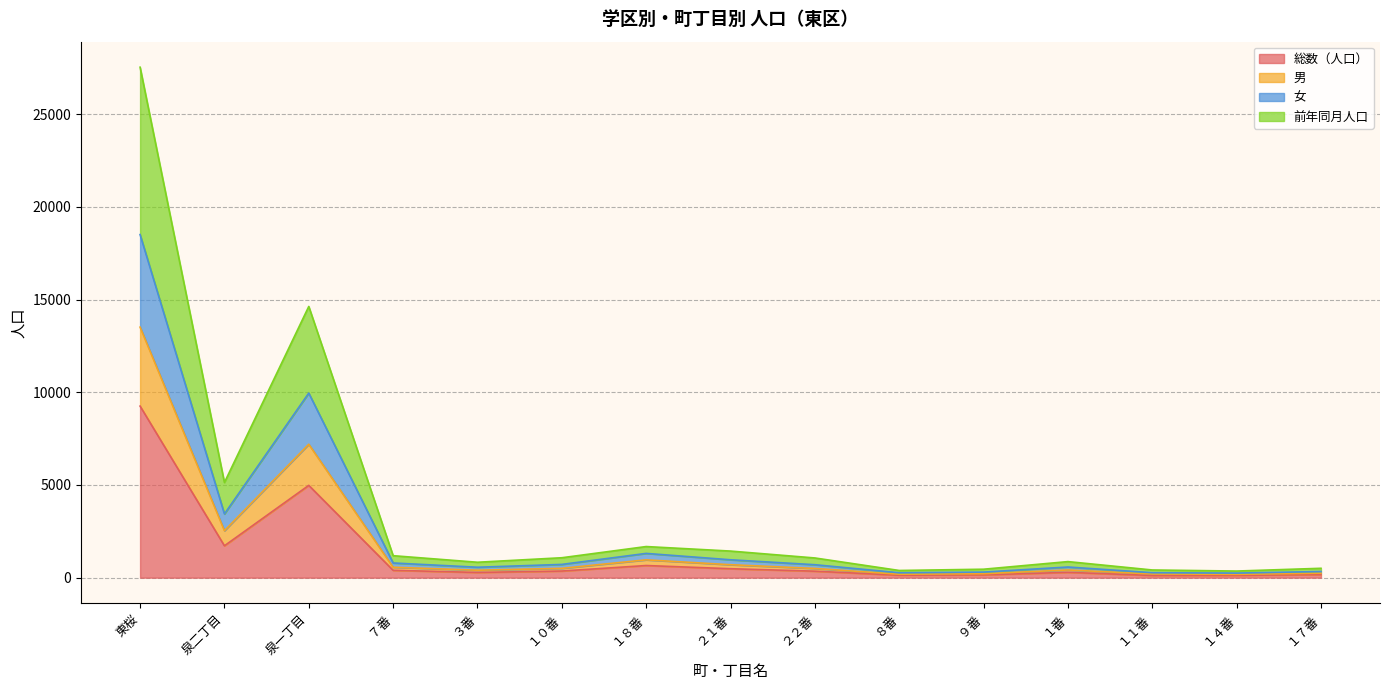

What is the maximum value shown in the chart?

27540